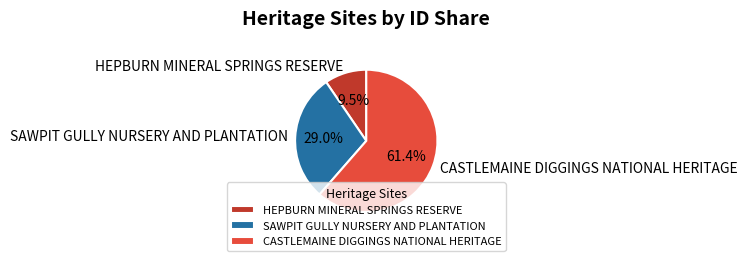

How many segments does this pie chart have?

3